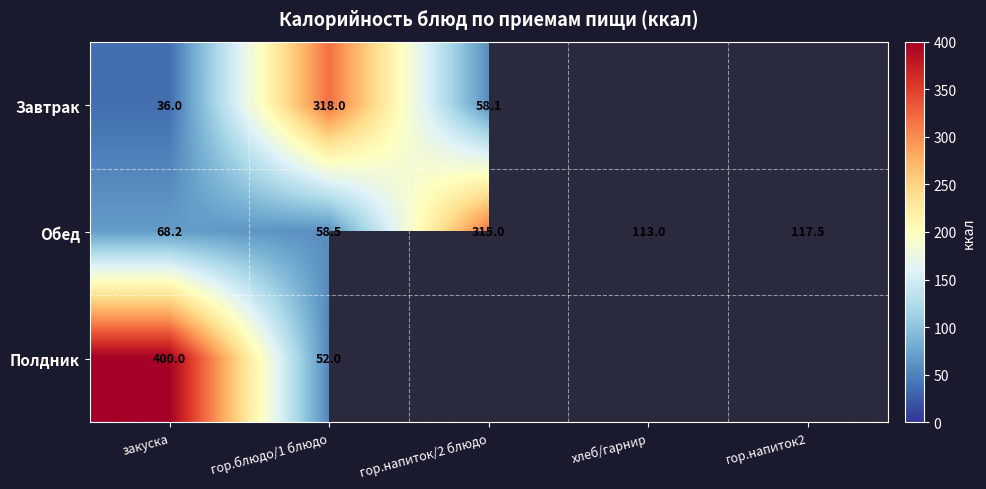

What is the average value of the Обед series?

134.4